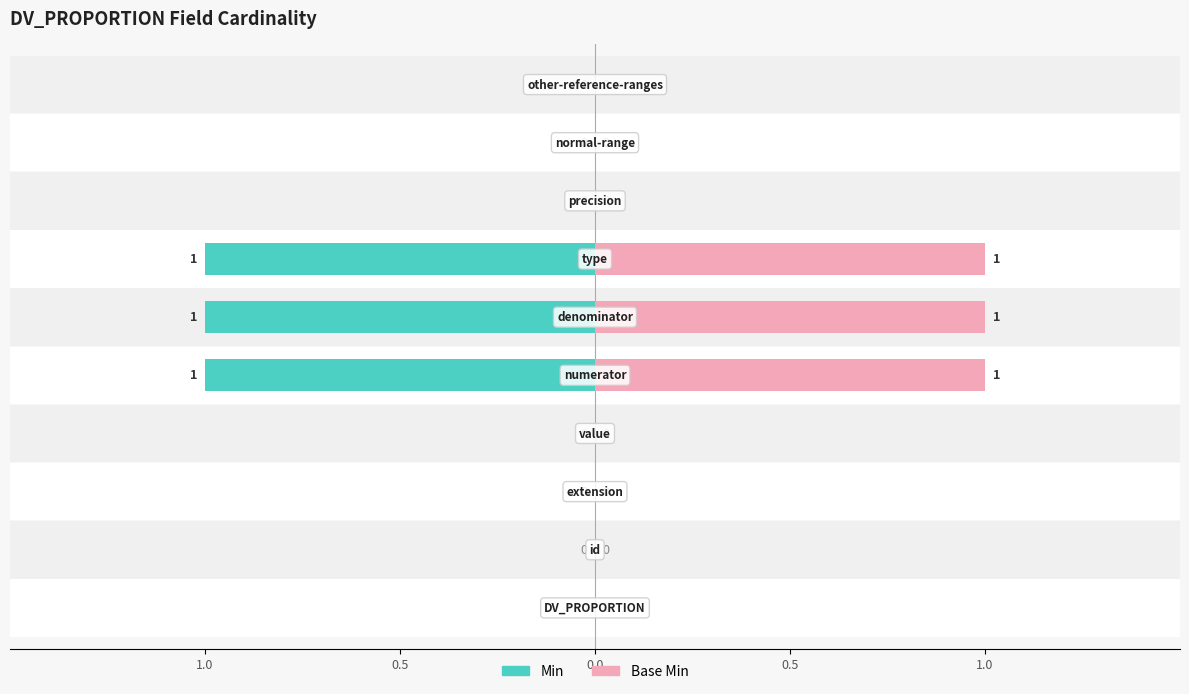

Reading left to right, list all the values displayed in this chart.

Min: DV_PROPORTION=0	id=0	extension=0	value=0	numerator=1	denominator=1	type=1	precision=0	normal-range=0	other-reference-ranges=0
Base Min: DV_PROPORTION=0	id=0	extension=0	value=0	numerator=1	denominator=1	type=1	precision=0	normal-range=0	other-reference-ranges=0